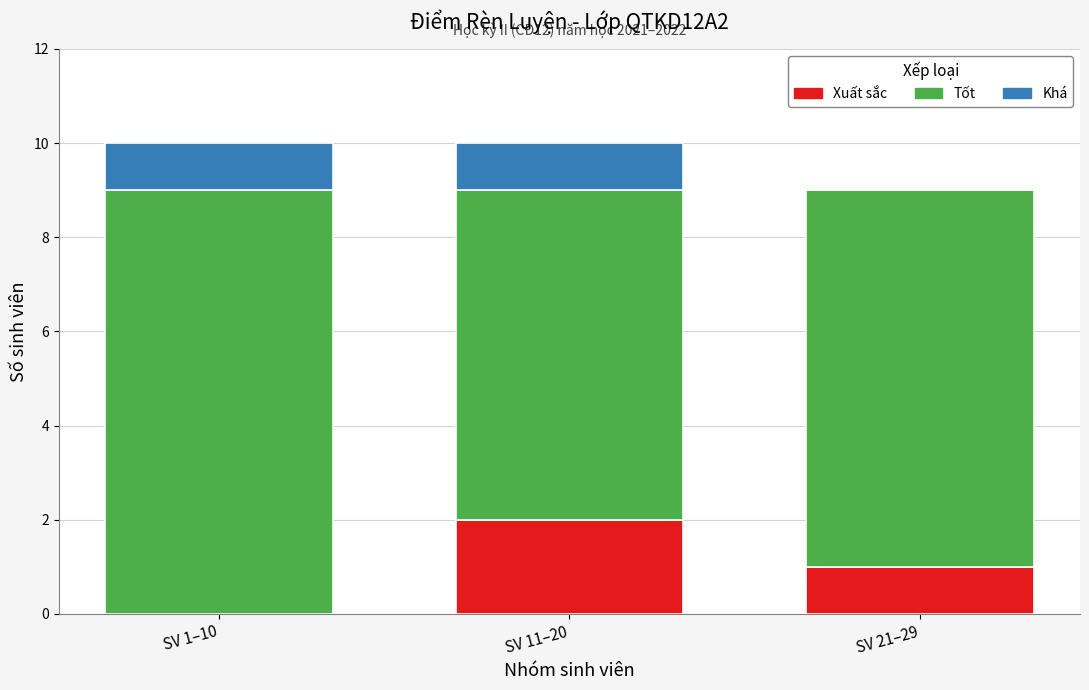

True or false: Xuất sắc has a value of 2 at SV 11–20.

True